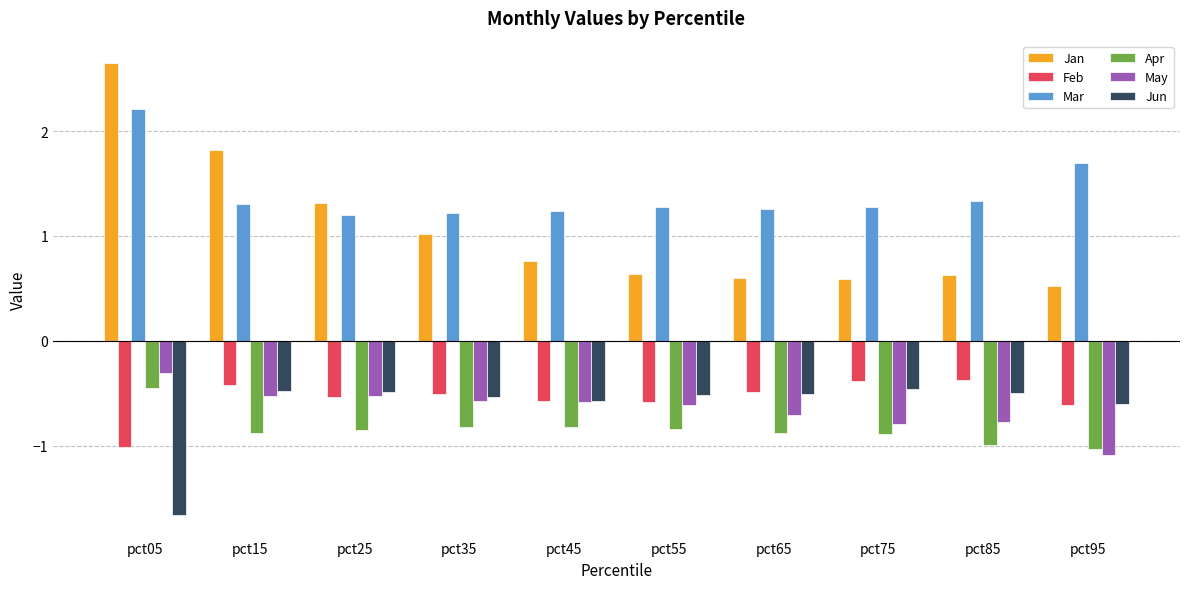

What is the total value across all series at pct05?

1.4